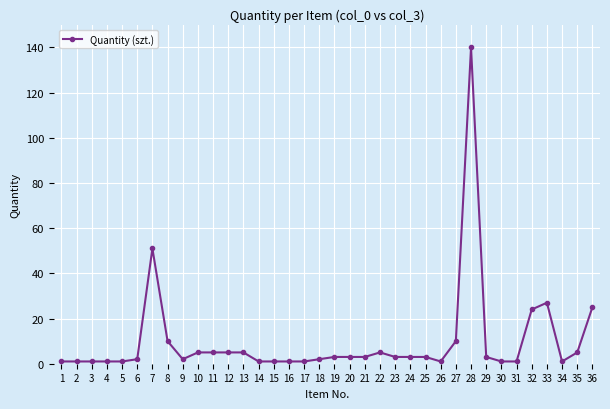

How many data points does each series have?

36